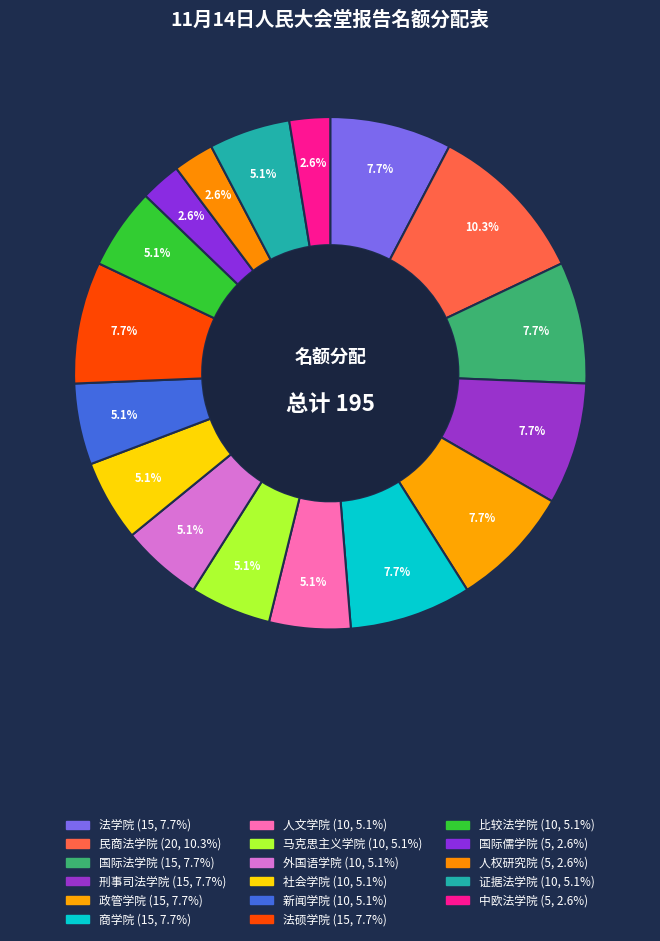

Rank the categories by value from highest to lowest.

民商法学院, 法学院, 国际法学院, 刑事司法学院, 政管学院, 商学院, 法硕学院, 人文学院, 马克思主义学院, 外国语学院, 社会学院, 新闻学院, 比较法学院, 证据法学院, 国际儒学院, 人权研究院, 中欧法学院